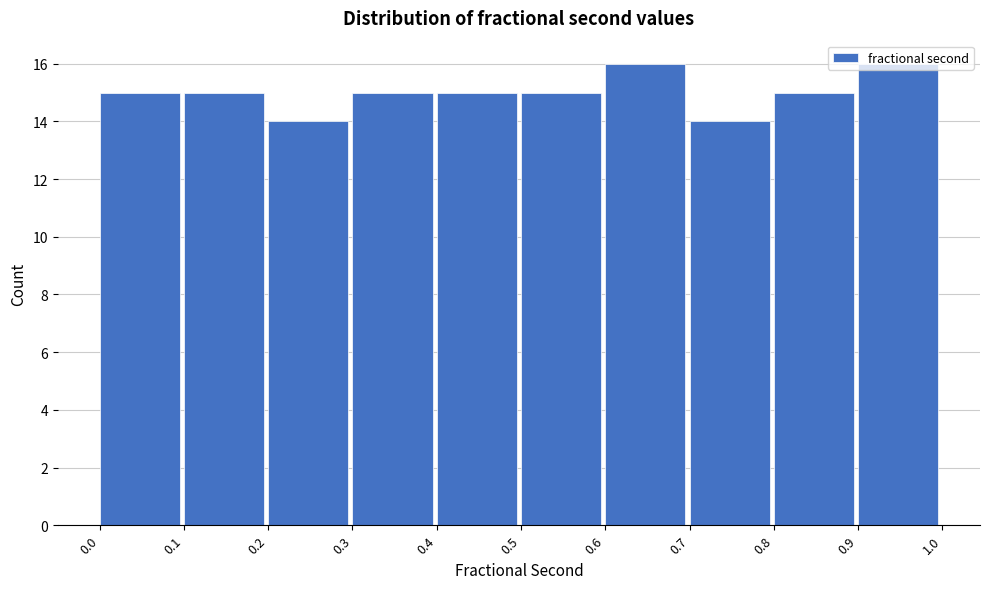

How tall is the bar that spans 0.4 to 0.5 on the x-axis? The values are not printed on the chart, so give them approximately, as read against the axis.

15